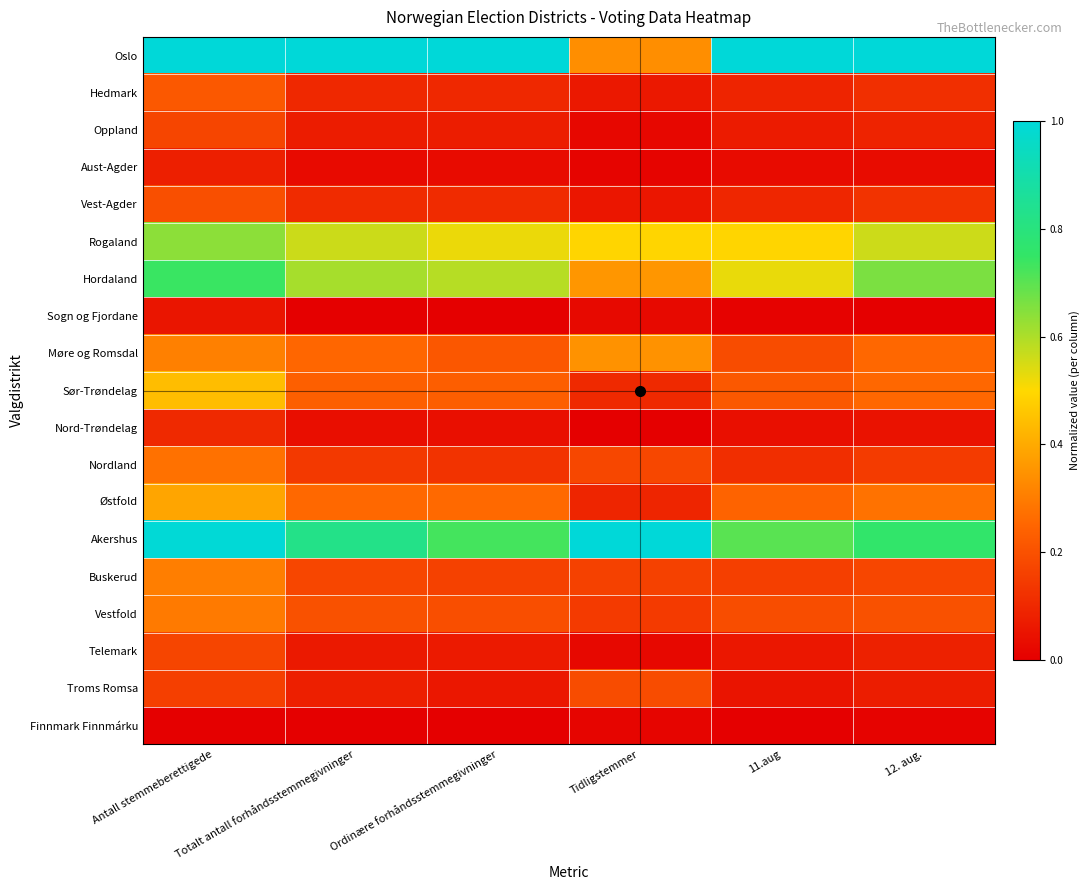

Between Totalt antall forhåndsstemmegivninger and 11.aug, which series saw the biggest shift?

Akershus